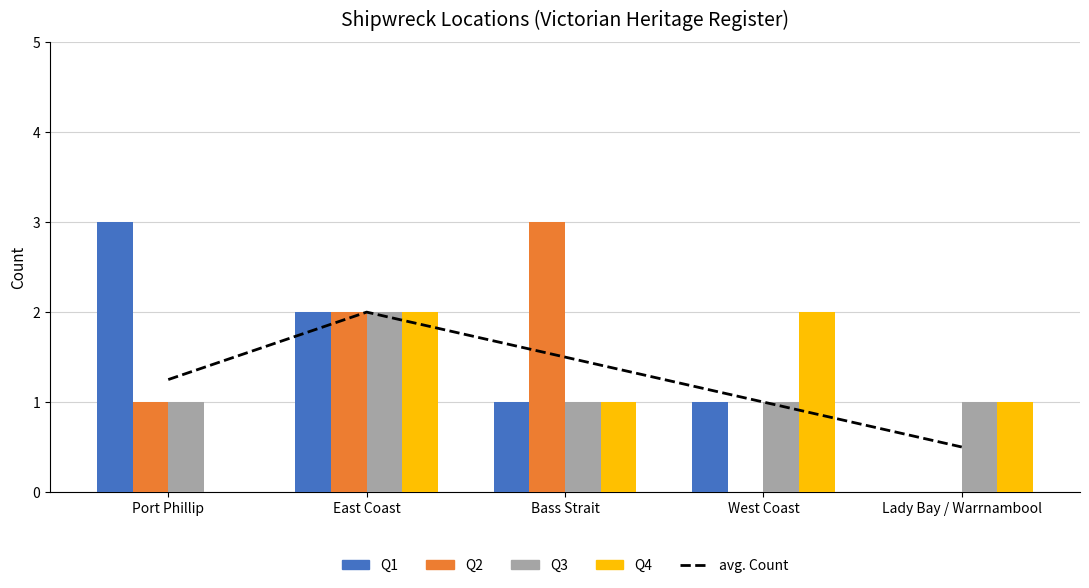

Reading left to right, extract all data points from this chart.

avg. Count: Port Phillip=1.2	East Coast=2.0	Bass Strait=1.5	West Coast=1.0	Lady Bay / Warrnambool=0.5
Q1: Port Phillip=3.0	East Coast=2.0	Bass Strait=1.0	West Coast=1.0	Lady Bay / Warrnambool=0.0
Q2: Port Phillip=1.0	East Coast=2.0	Bass Strait=3.0	West Coast=0.0	Lady Bay / Warrnambool=0.0
Q3: Port Phillip=1.0	East Coast=2.0	Bass Strait=1.0	West Coast=1.0	Lady Bay / Warrnambool=1.0
Q4: Port Phillip=0.0	East Coast=2.0	Bass Strait=1.0	West Coast=2.0	Lady Bay / Warrnambool=1.0